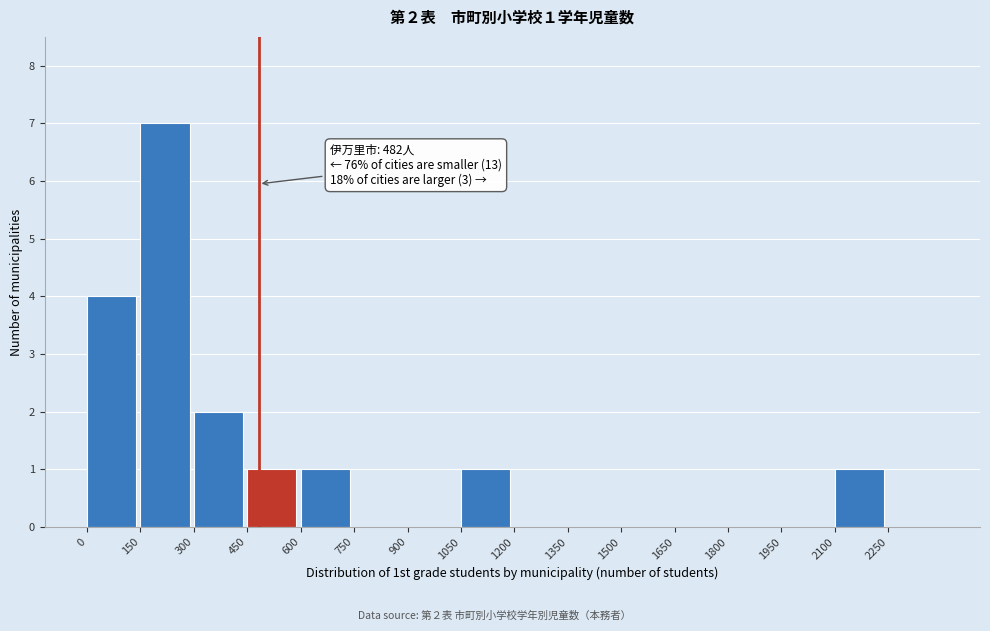

Over which range of the x-axis is the bar tallest?

150 to 300